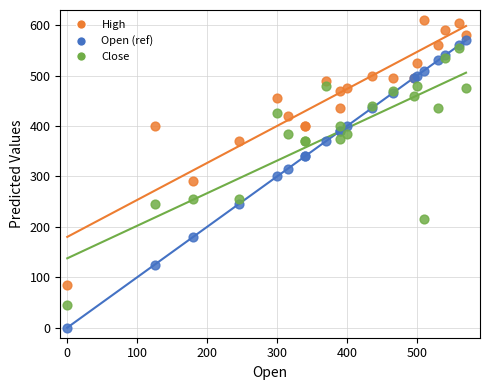

Which series has the largest Y range (max minus min)?

Open (ref)